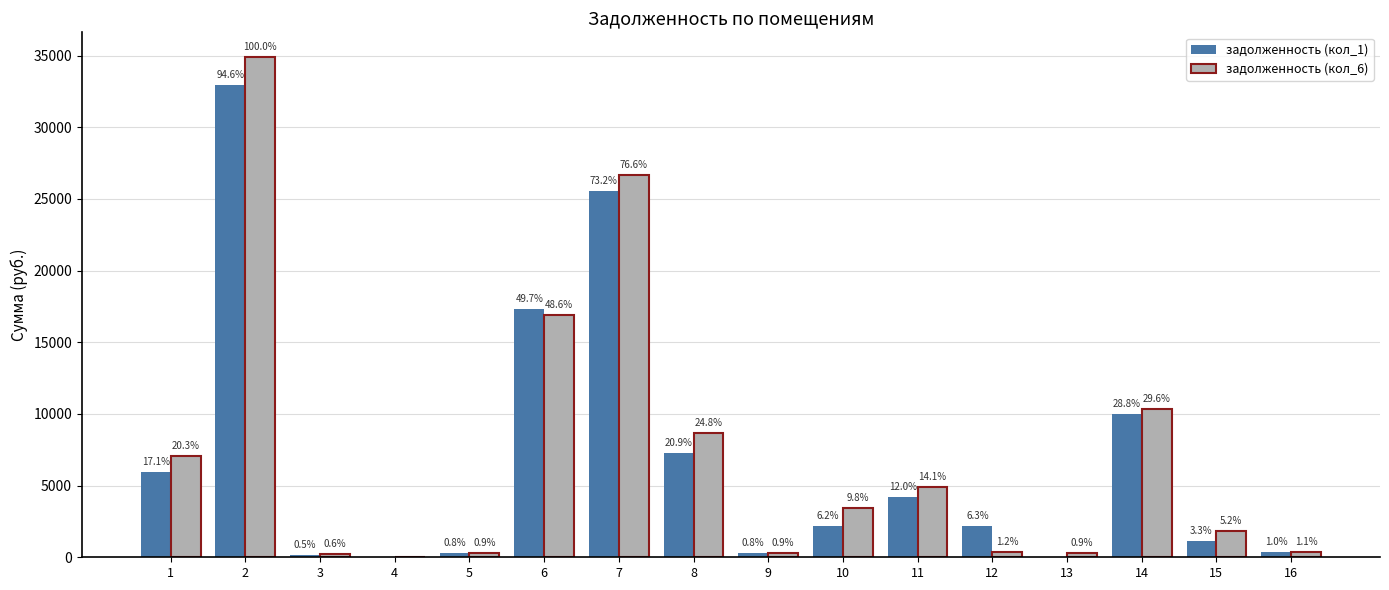

True or false: задолженность (кол_6) has a value of 403.0 at 12.

True